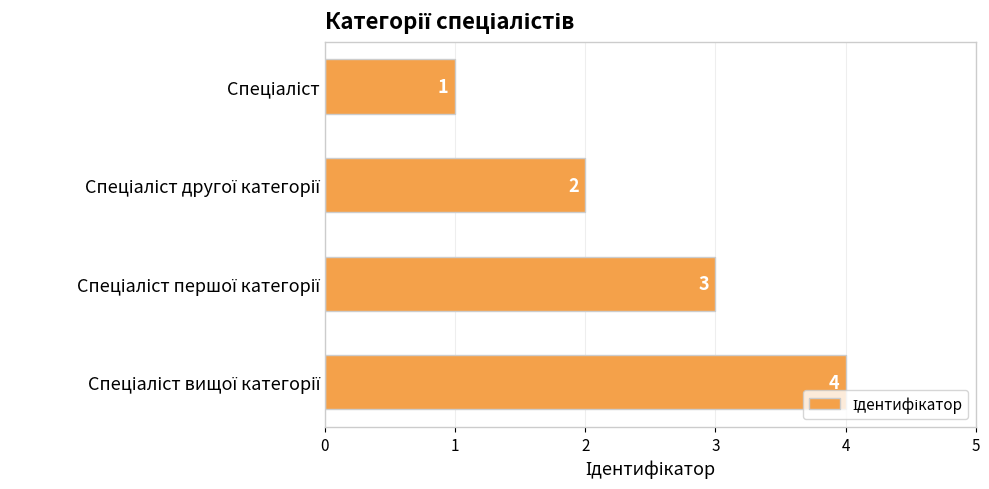

What is the value of the 4th bar from the top?

4